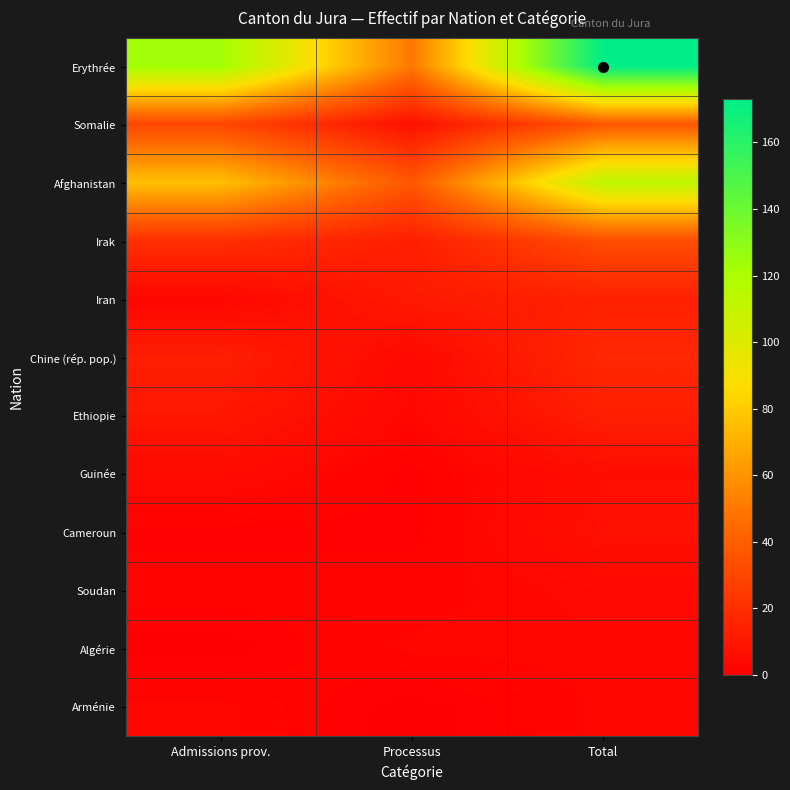

At how many categories does at least one series exceed 45?

3